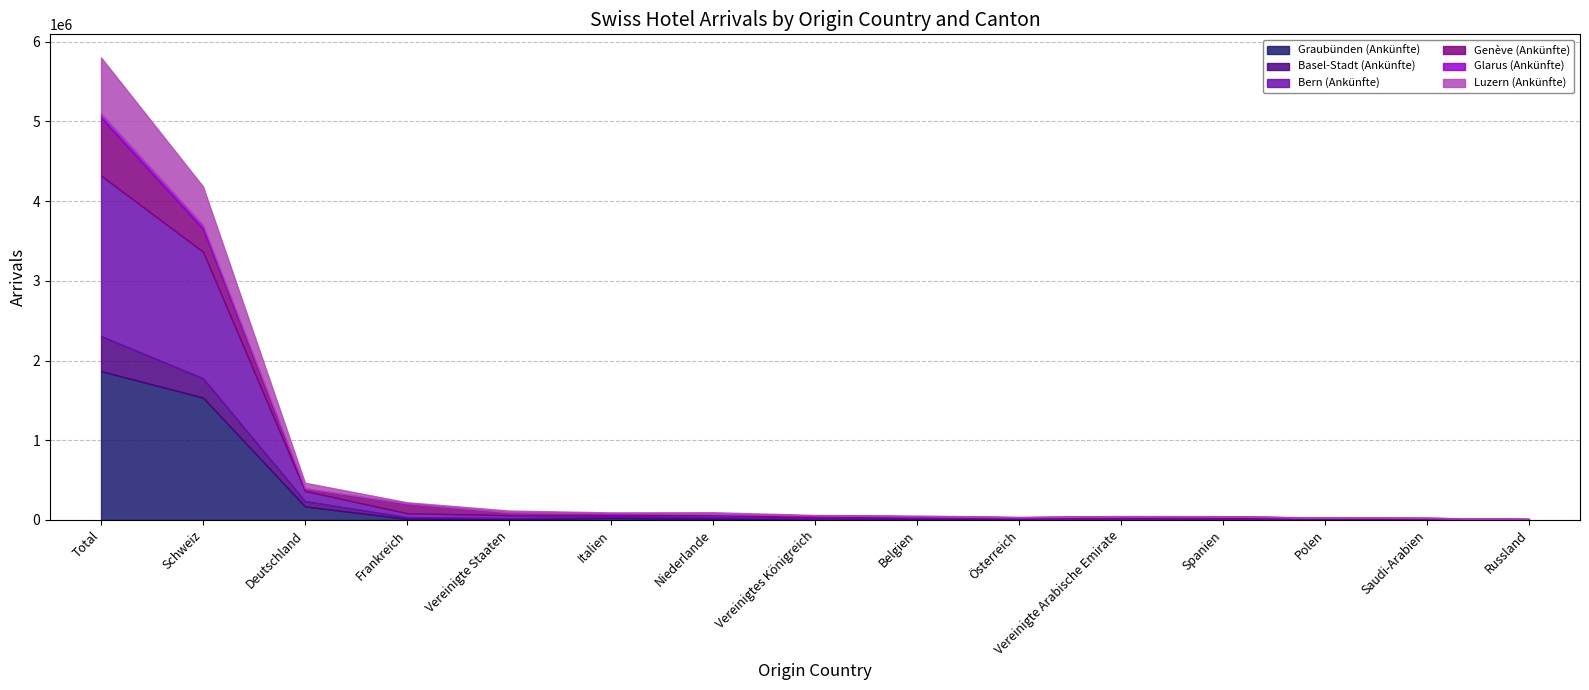

At which category does Basel-Stadt (Ankünfte) reach its first local valley?

Italien